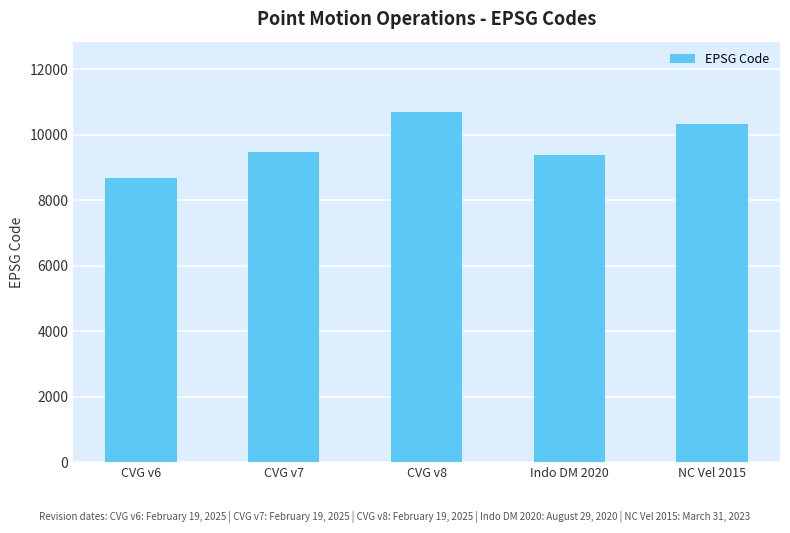

Which category has the lowest value across all series?

CVG v6